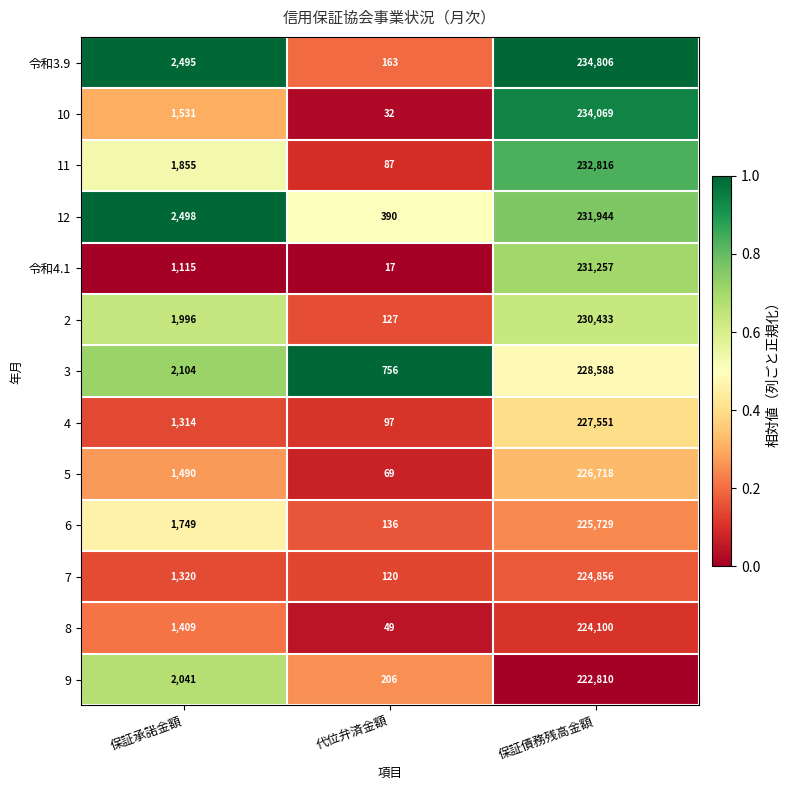

At which label does 令和3.9 reach its peak?

保証債務残高金額